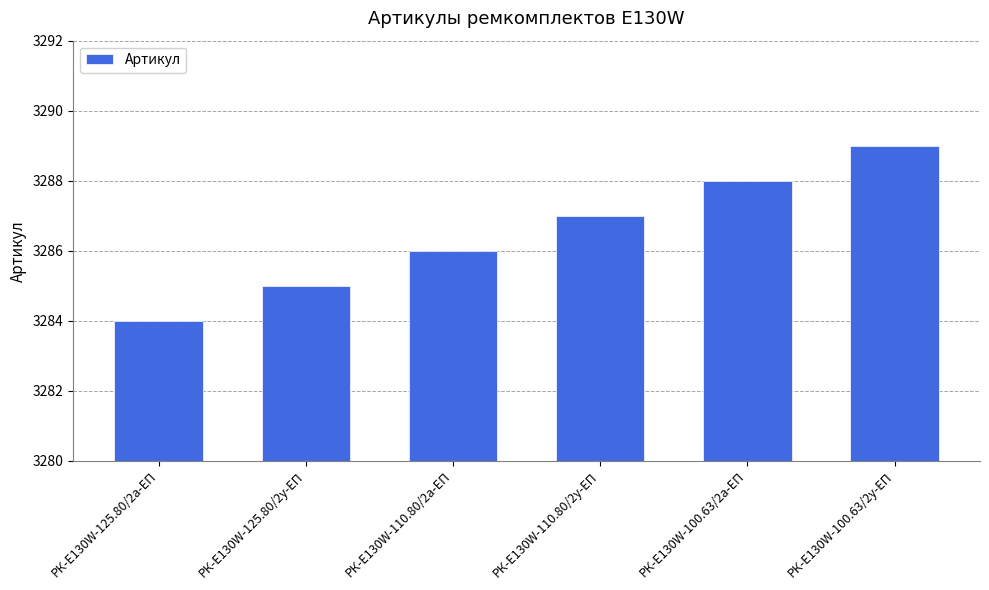

What is the change in value from РК-E130W-110.80/2а-ЕП to РК-E130W-110.80/2у-ЕП?

+1